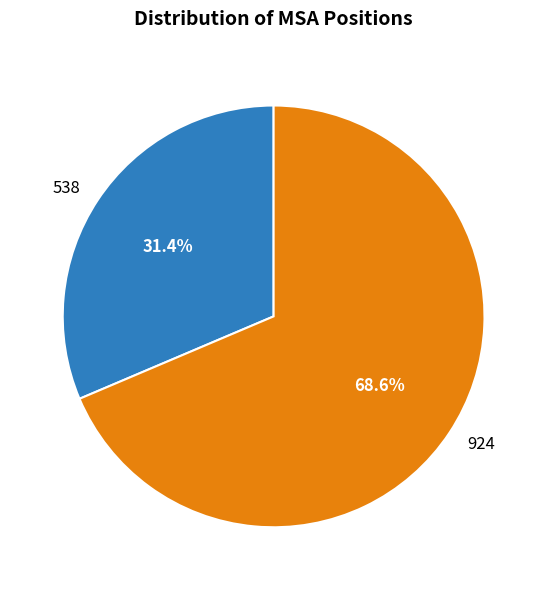

Which has a higher value, 924 or 538?

924